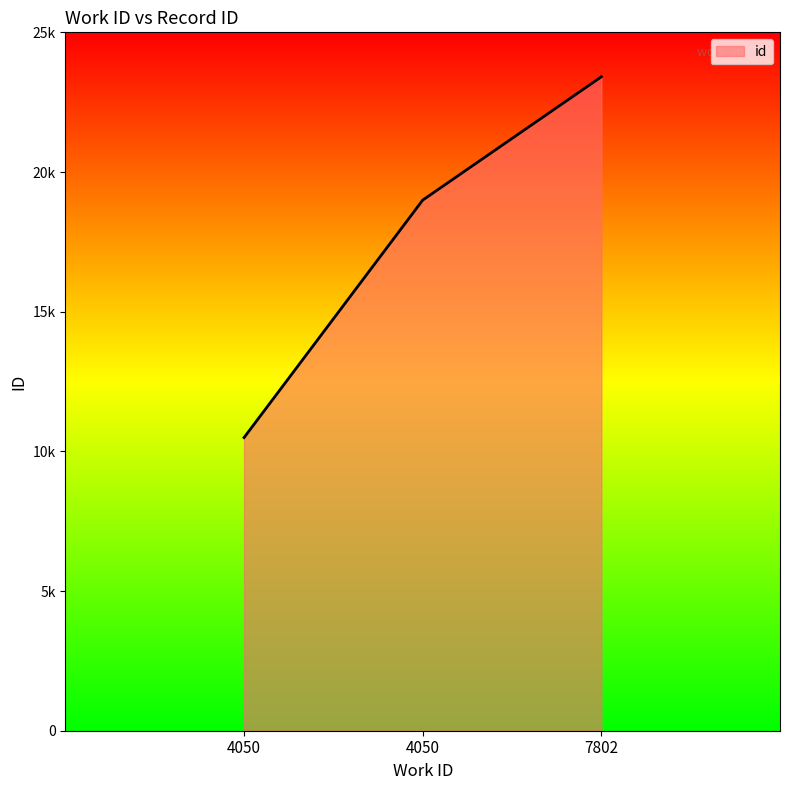

Rank the categories by value from highest to lowest.

7802, 4050, 4050